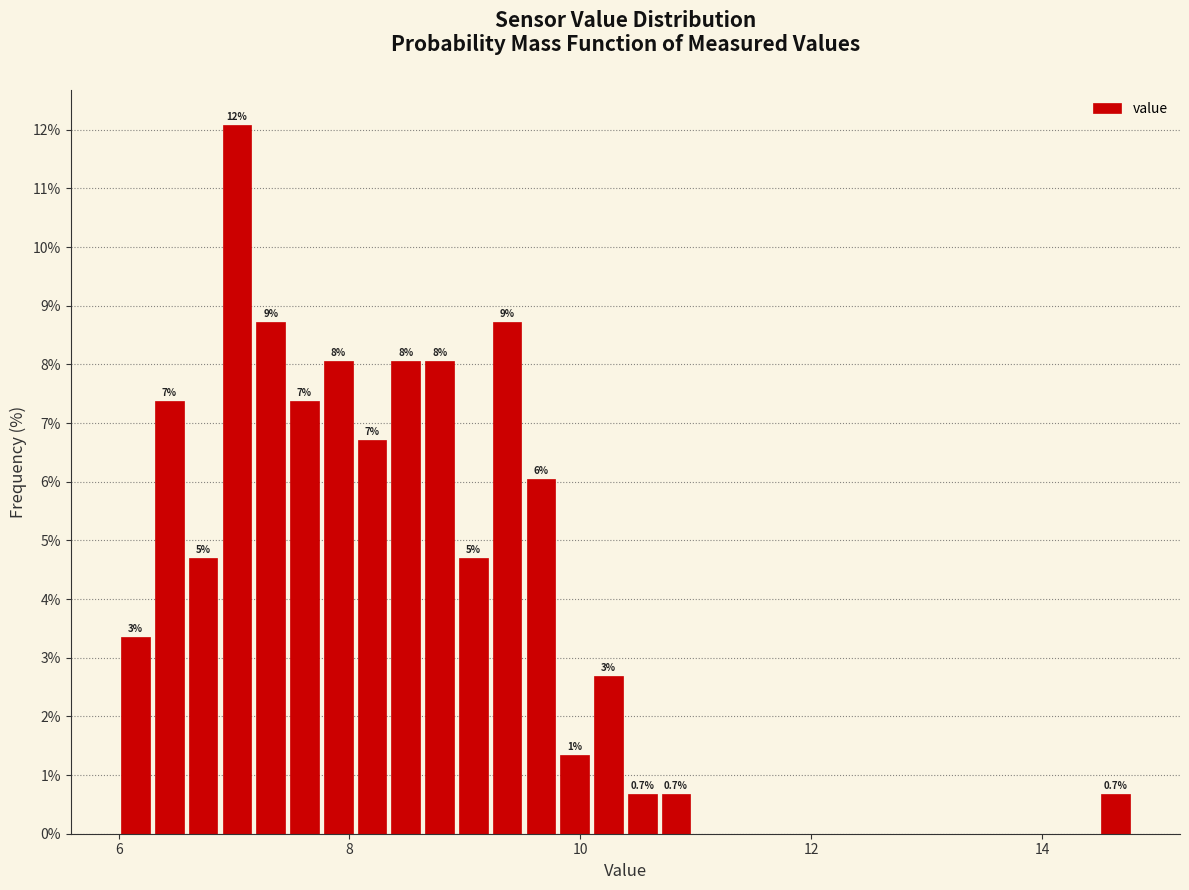

Around what value on the x-axis is the tallest bar? Give the approximate position of its centre, as read against the axis.

7.0